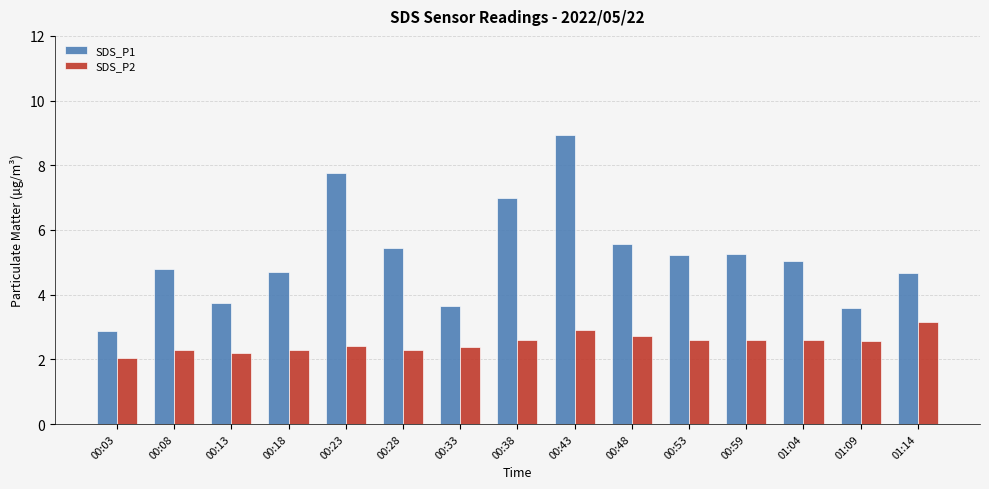

What is the average value of the SDS_P1 series?

5.2